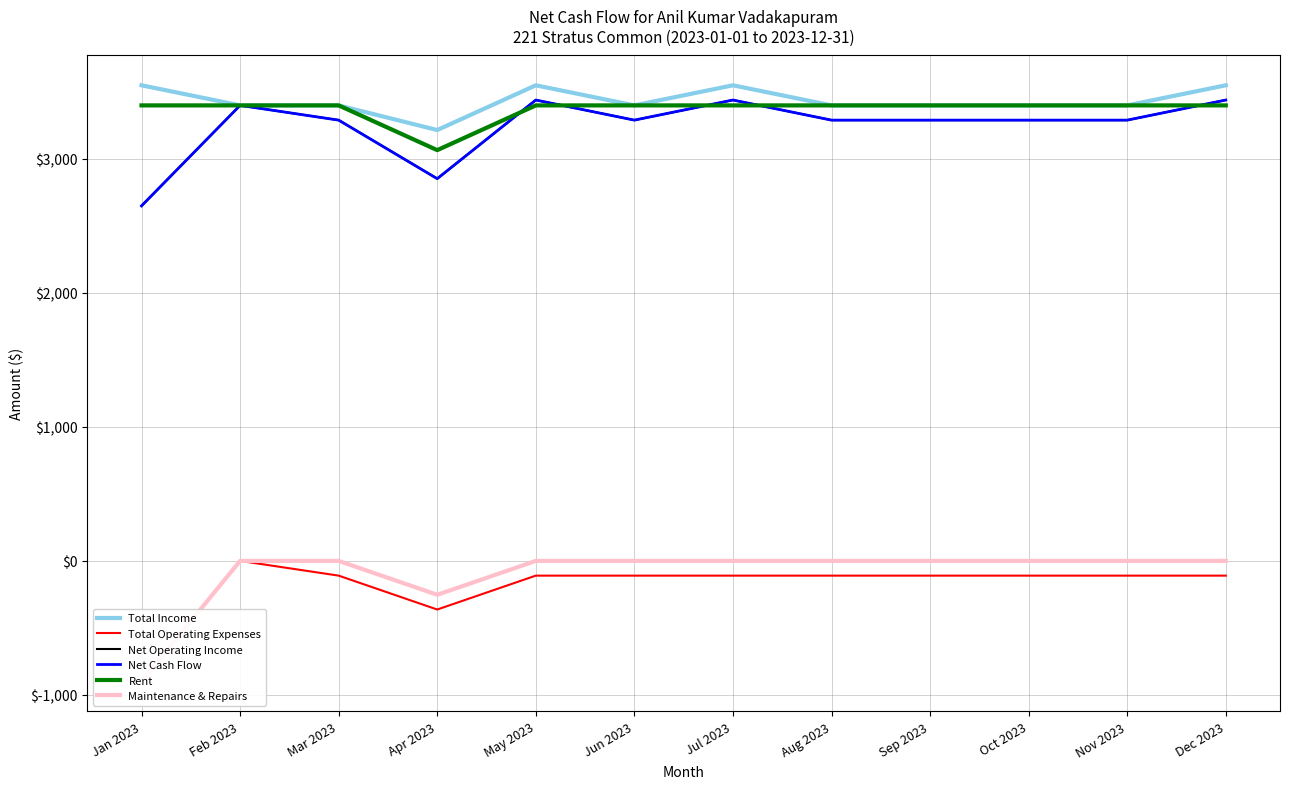

What is the average value of the Net Operating Income series?

3247